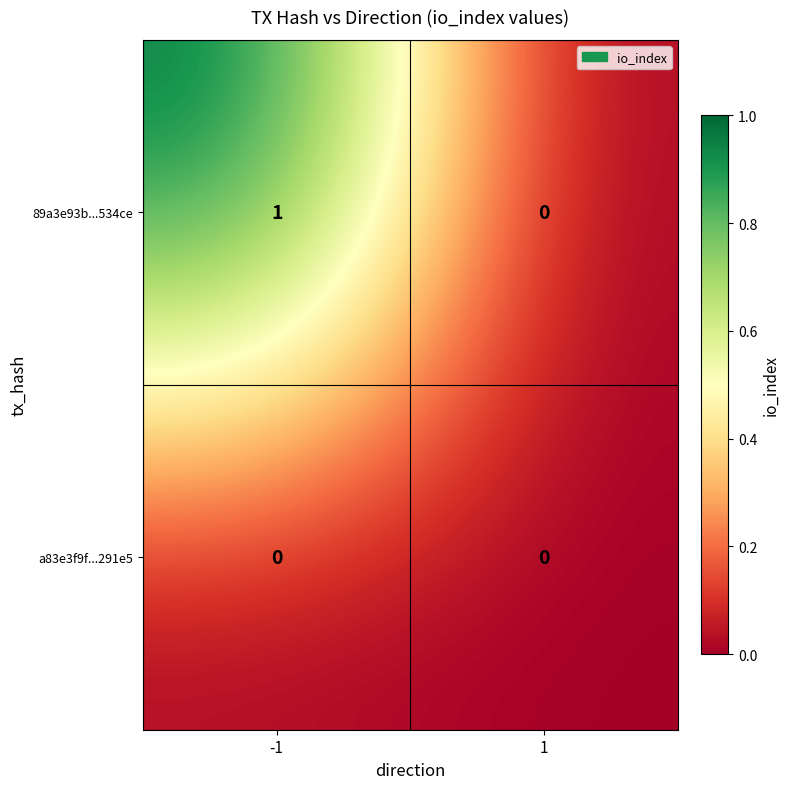

Reading right to left, list all the values displayed in this chart.

89a3e93b...534ce: 1=0	-1=1
a83e3f9f...291e5: 1=0	-1=0